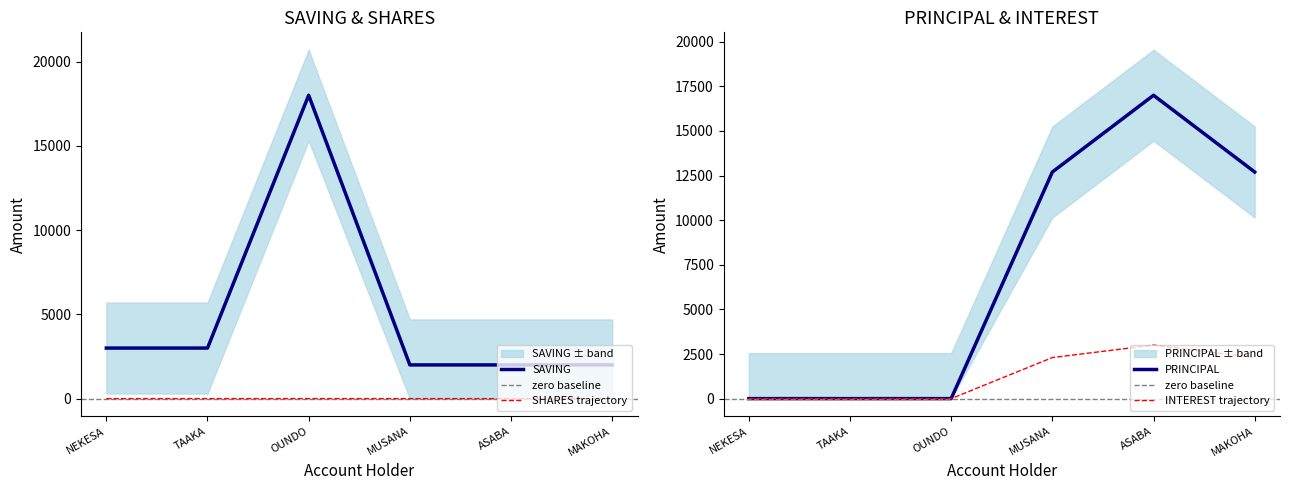

The SAVING series shows 25142 at OUNDO. True or false?

False